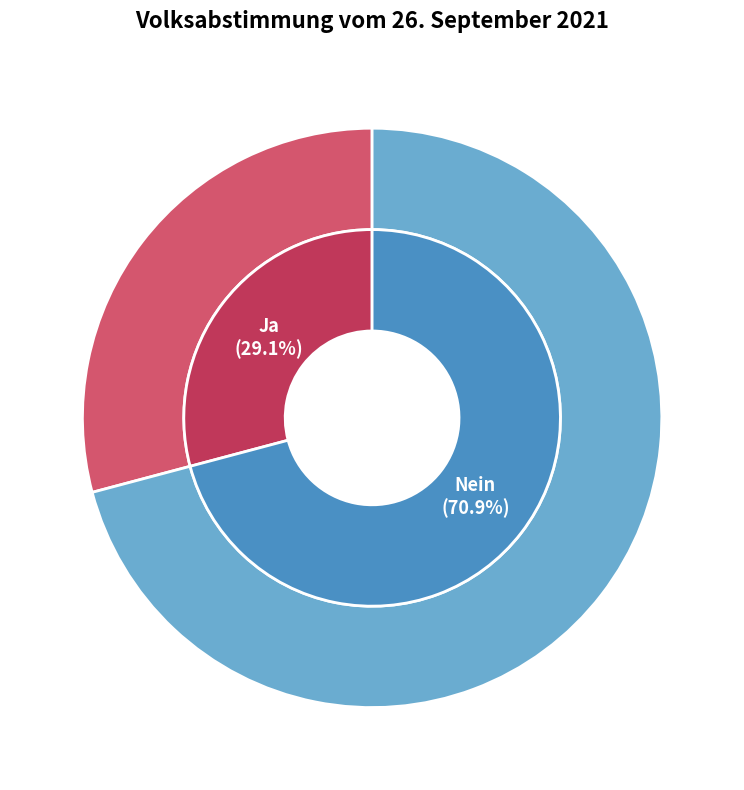

Which category has the biggest portion of the pie?

Nein